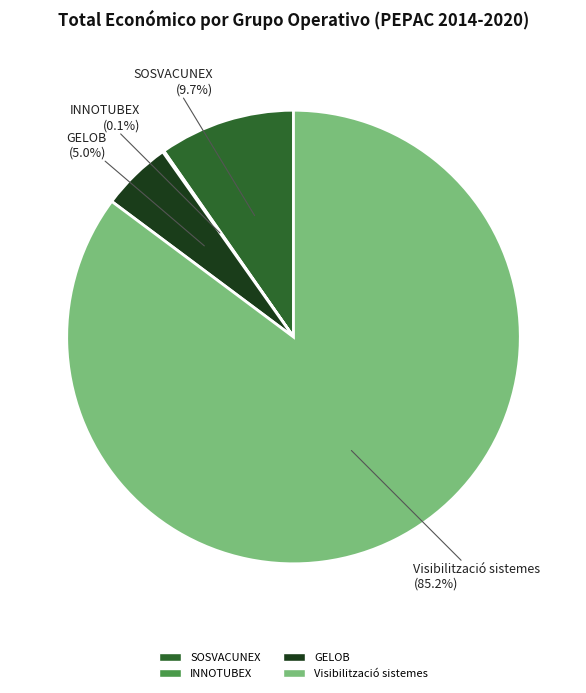

To the nearest percent, what is the difference between the largest and smallest slice percentages?

85%